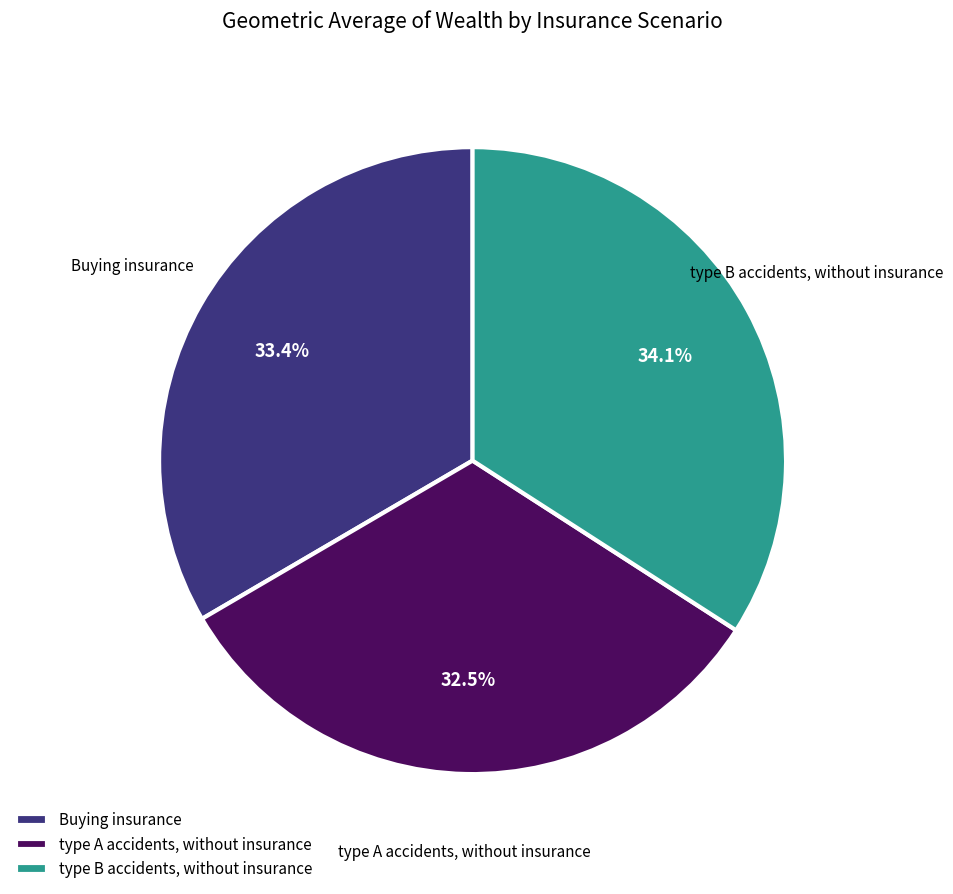

Which category has the smallest portion of the pie?

type A accidents, without insurance